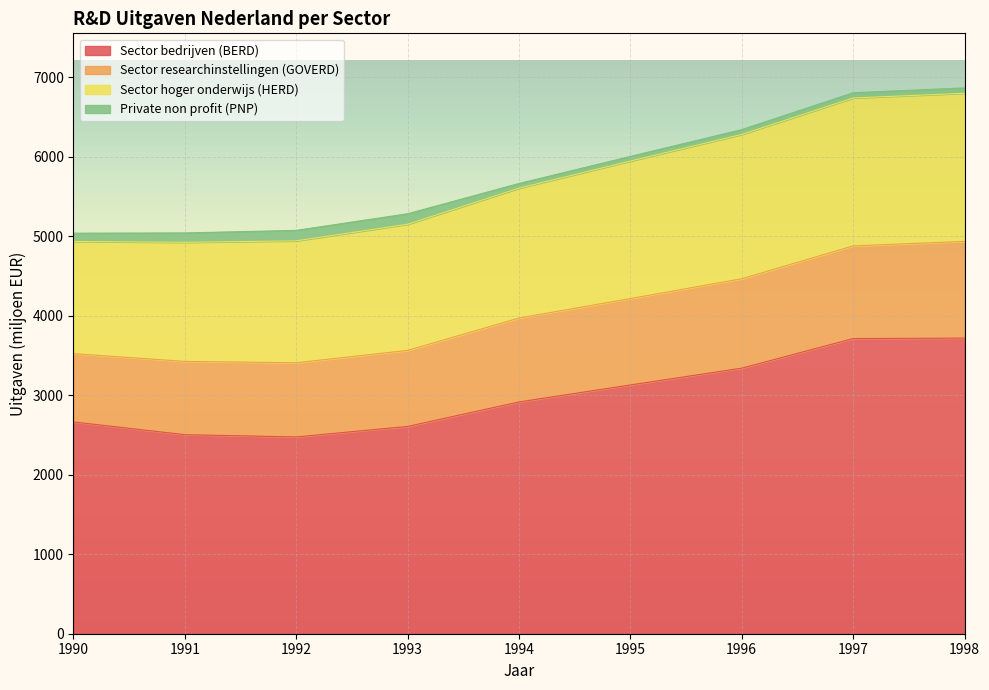

What is the value of the Sector bedrijven (BERD) point at the 4th from the left?

2608.8